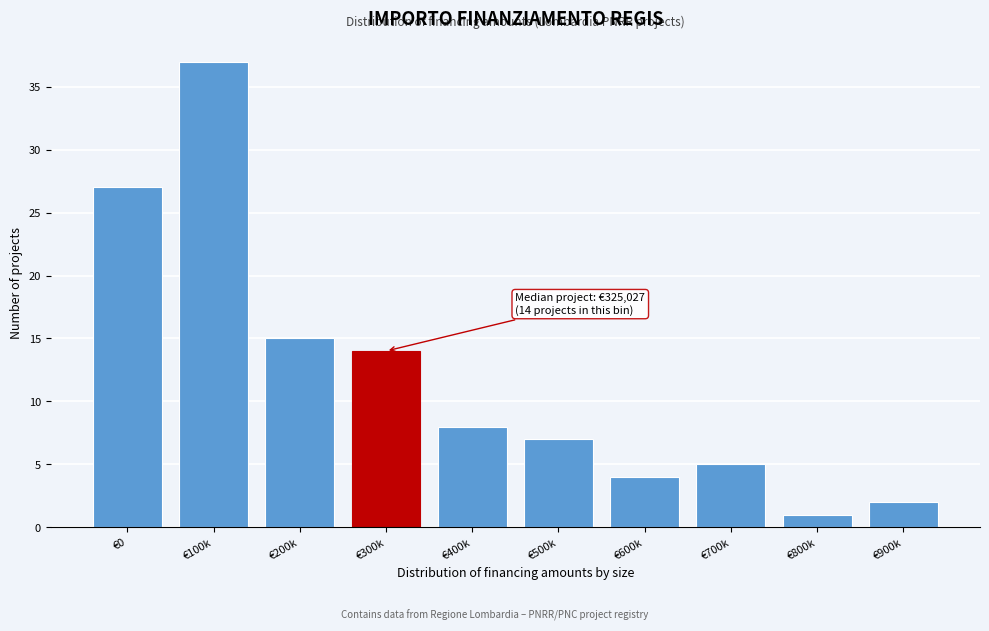

Reading right to left, extract all data points from this chart.

€900k=2	€800k=1	€700k=5	€600k=4	€500k=7	€400k=8	€300k=14	€200k=15	€100k=37	€0=27